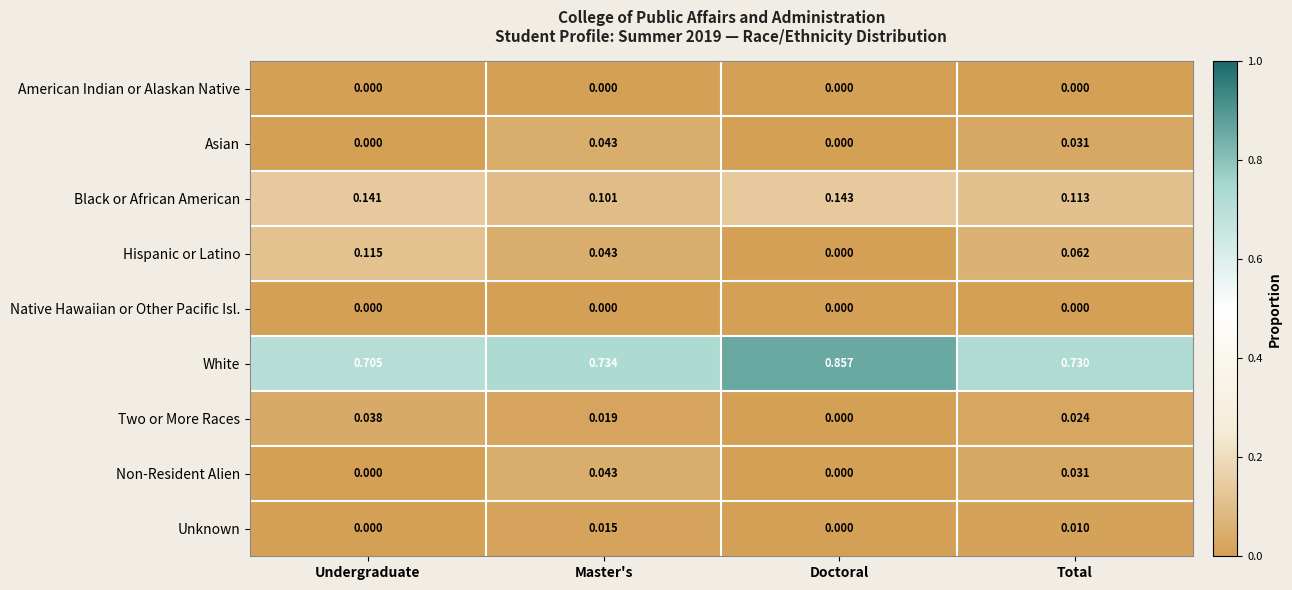

Between Undergraduate and Master's, which series saw the biggest shift?

Hispanic or Latino